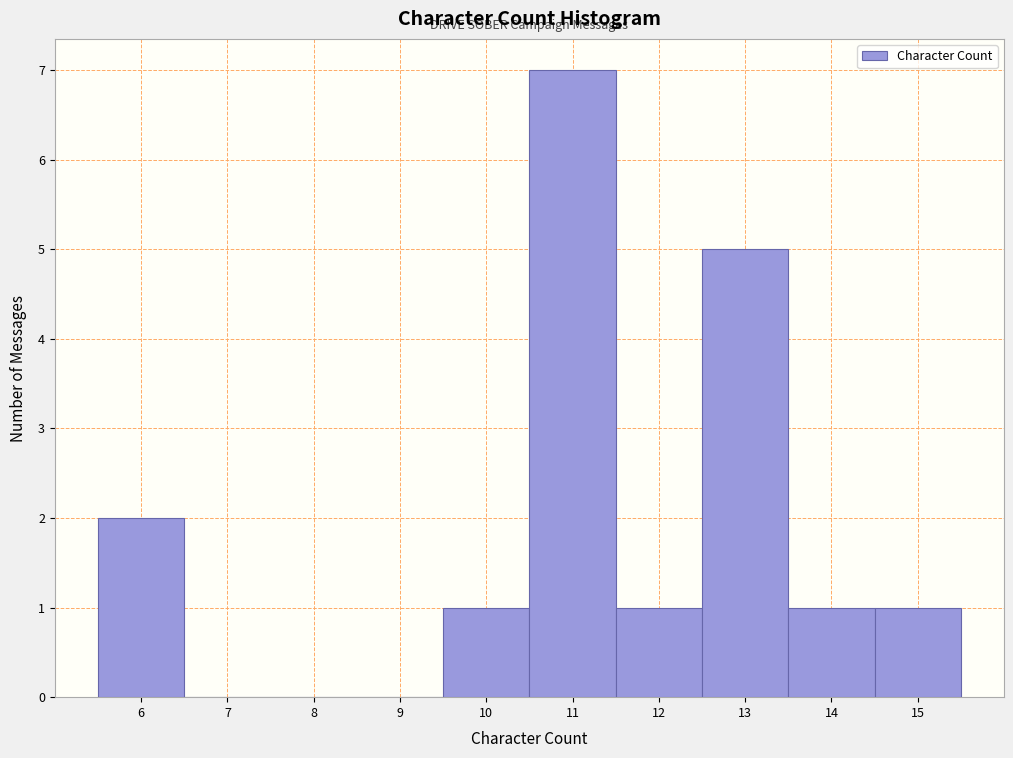

Which range on the x-axis has the tallest bar?

10.5 to 11.5